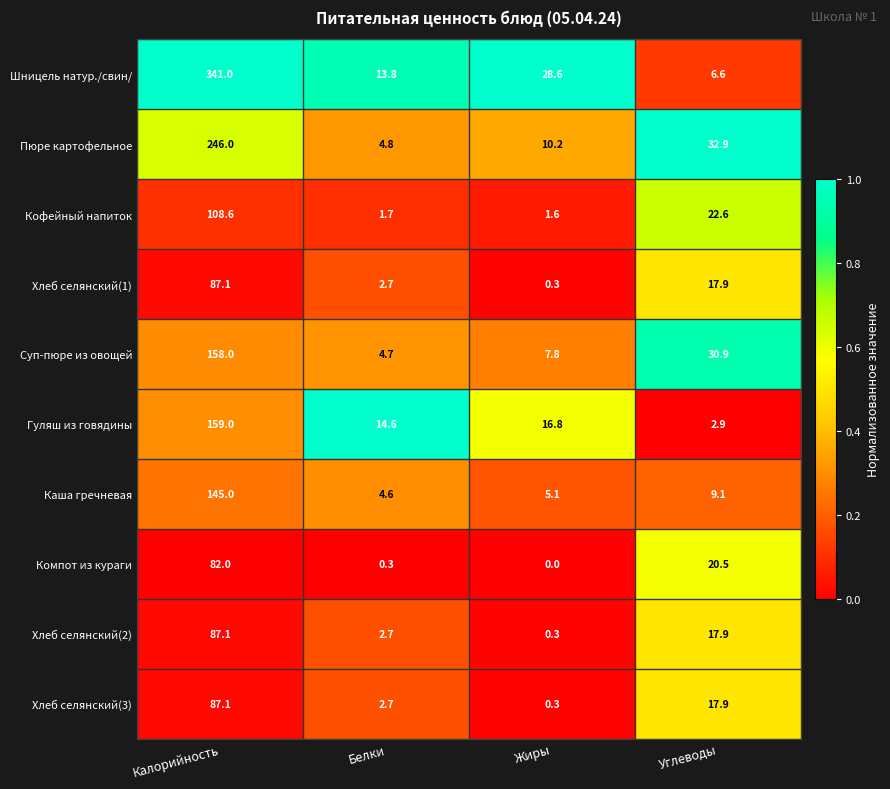

List the labels in order of Шницель натур./свин/ value, largest first.

Калорийность, Жиры, Белки, Углеводы